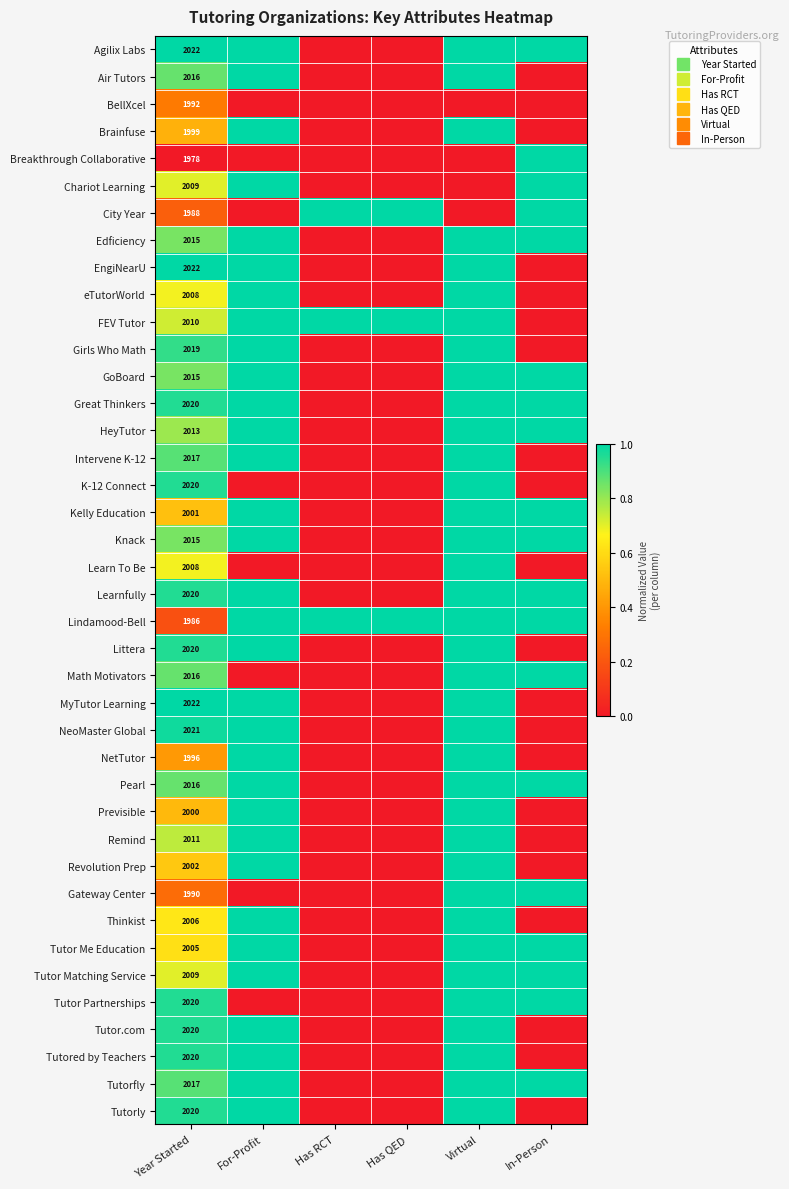

What is the difference between the highest and lowest values at Has QED?

1.0